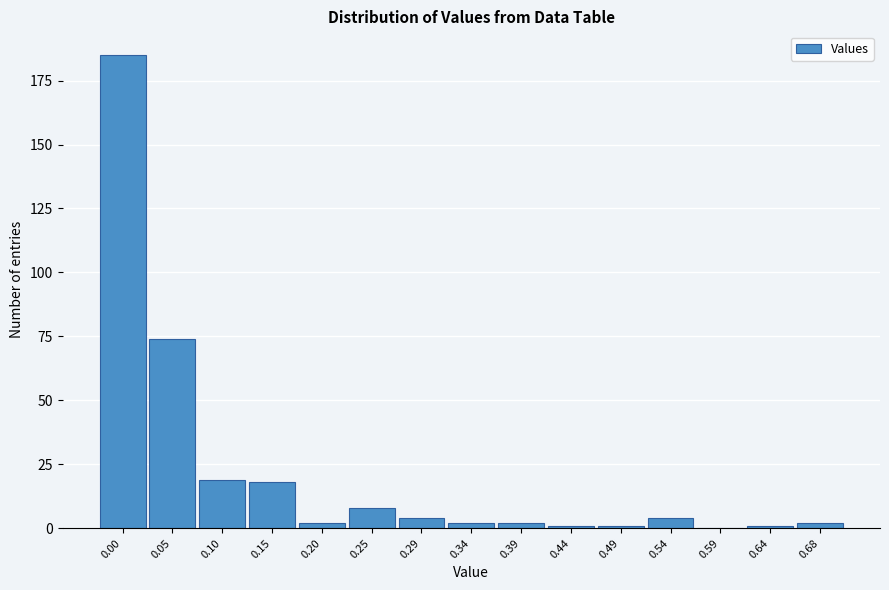

Reading left to right, transcribe all the data shown in this chart.

0.00=185	0.05=74	0.10=19	0.15=18	0.20=2	0.25=8	0.29=4	0.34=2	0.39=2	0.44=1	0.49=1	0.54=4	0.59=0	0.64=1	0.68=2